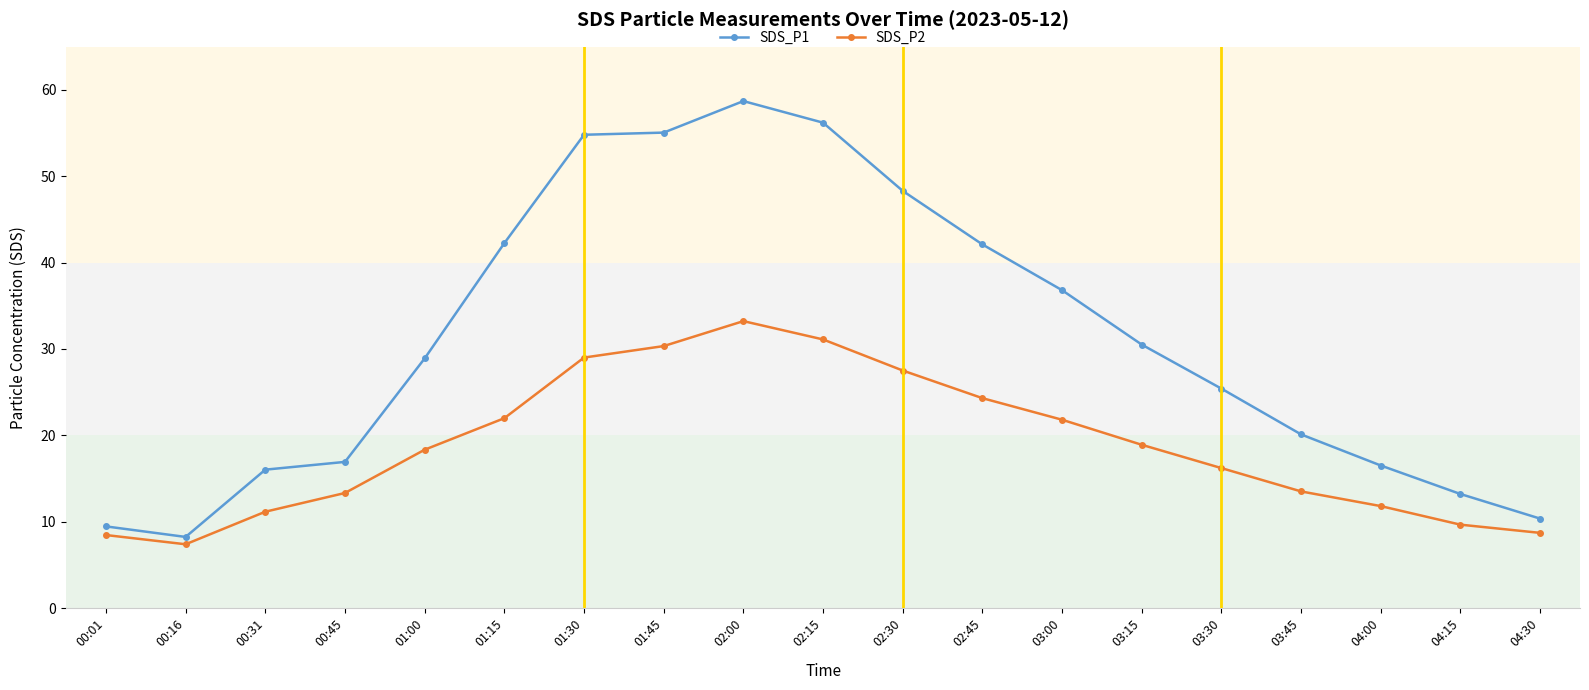

What is the difference between the maximum and minimum values in the SDS_P2 series?

25.8